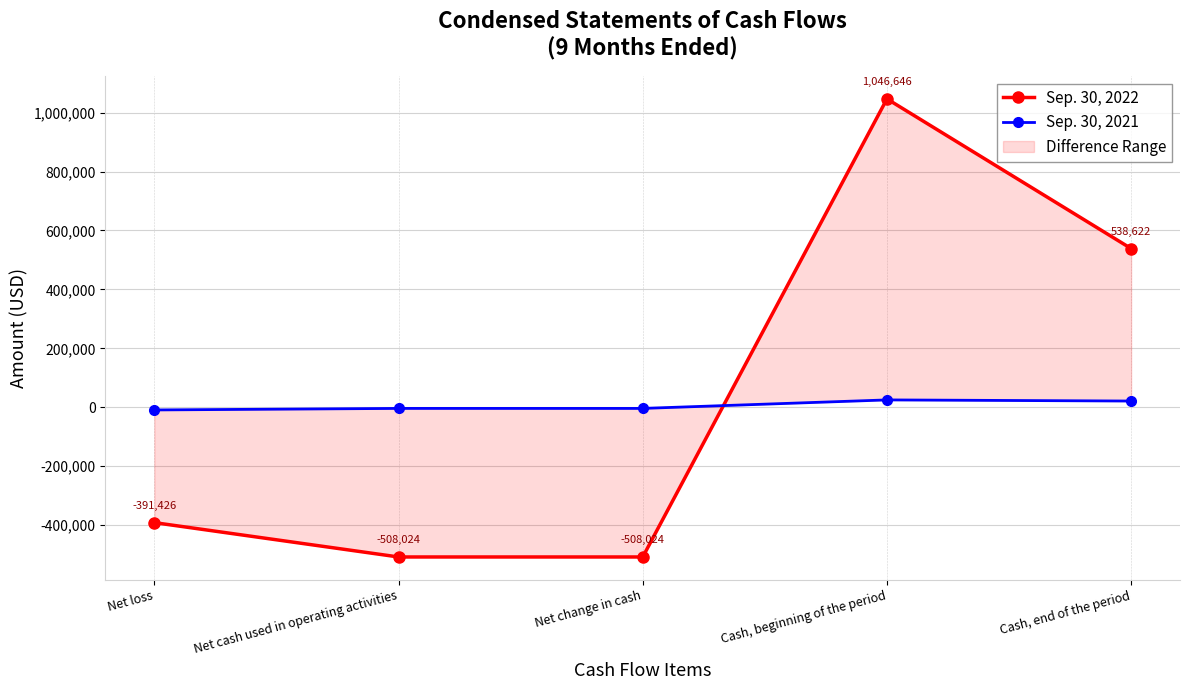

List the series in order of their peak value, lowest first.

Sep. 30, 2021, Sep. 30, 2022